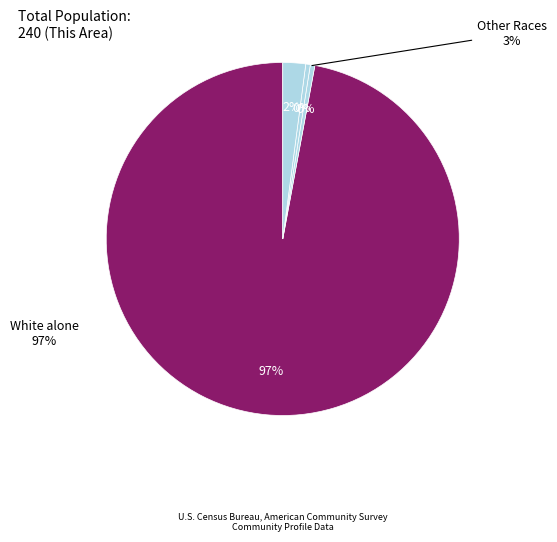

The American Indian and Alaska Native slice represents 0% of the pie. True or false?

True